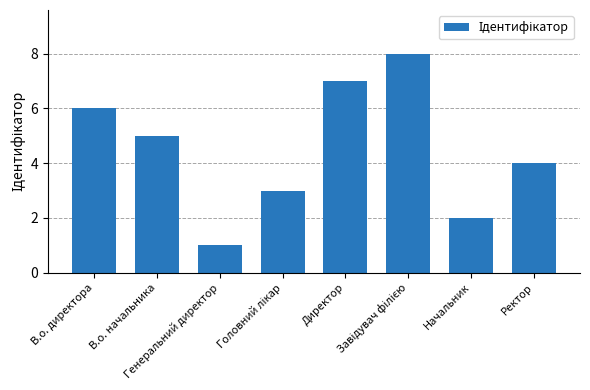

What is the difference between the maximum and minimum values?

7